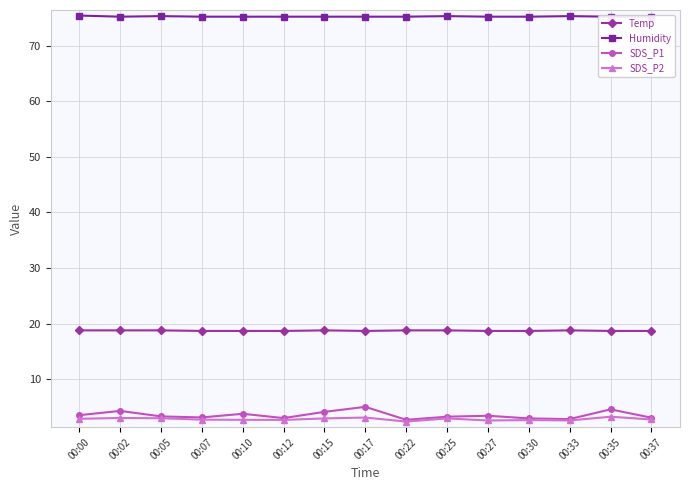

How many series are shown in this chart?

4